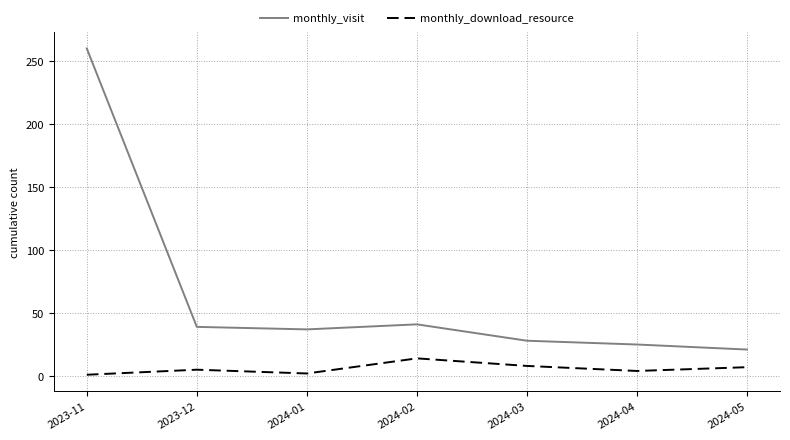

True or false: monthly_visit has a value of 260 at 2023-11.

True